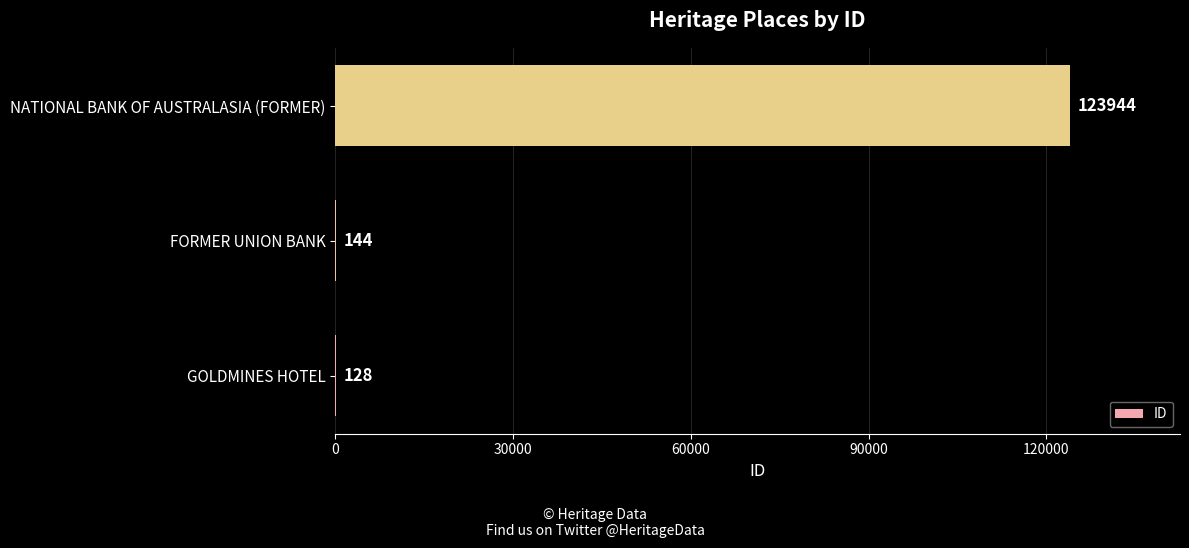

Between FORMER UNION BANK and GOLDMINES HOTEL, which is larger?

FORMER UNION BANK